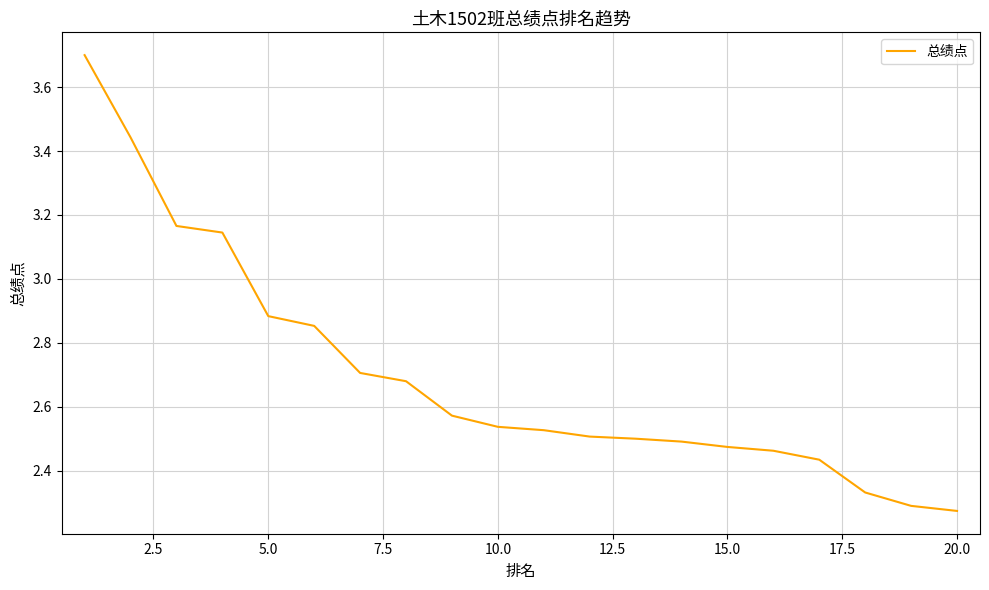

What is the maximum value shown in the chart?

3.7